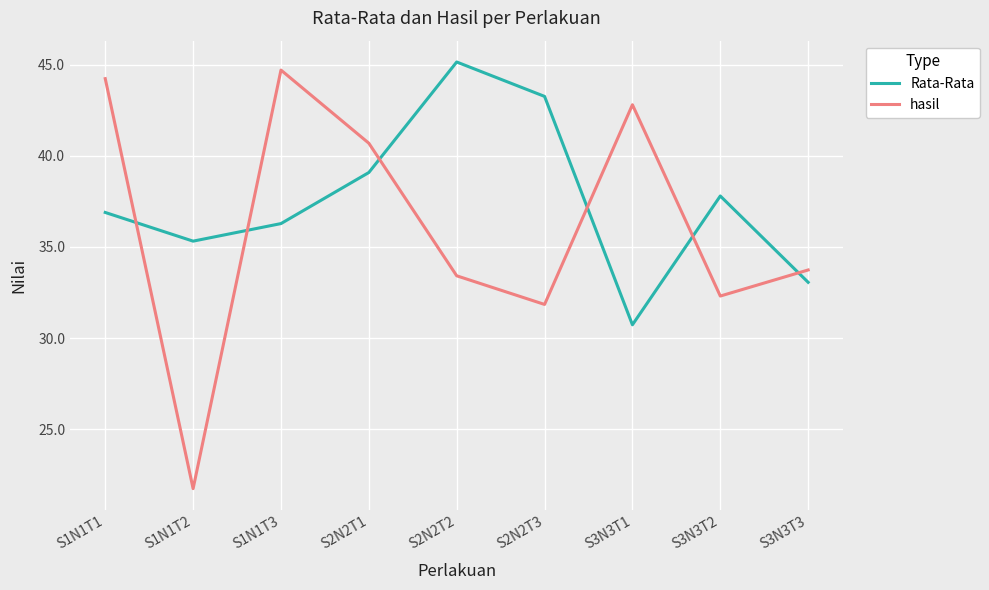

Where is the first local maximum for Rata-Rata?

S2N2T2